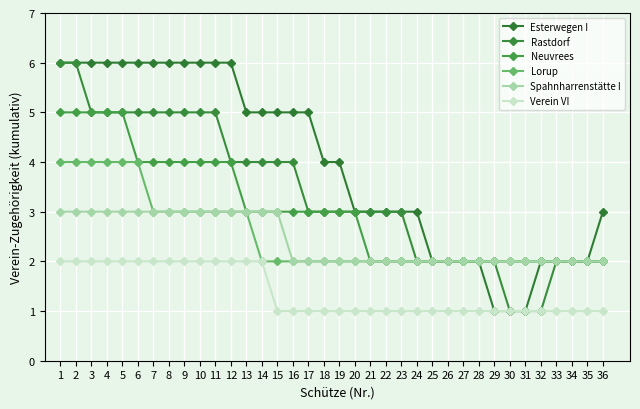

Is it true that Neuvrees equals 5 at 14?

False